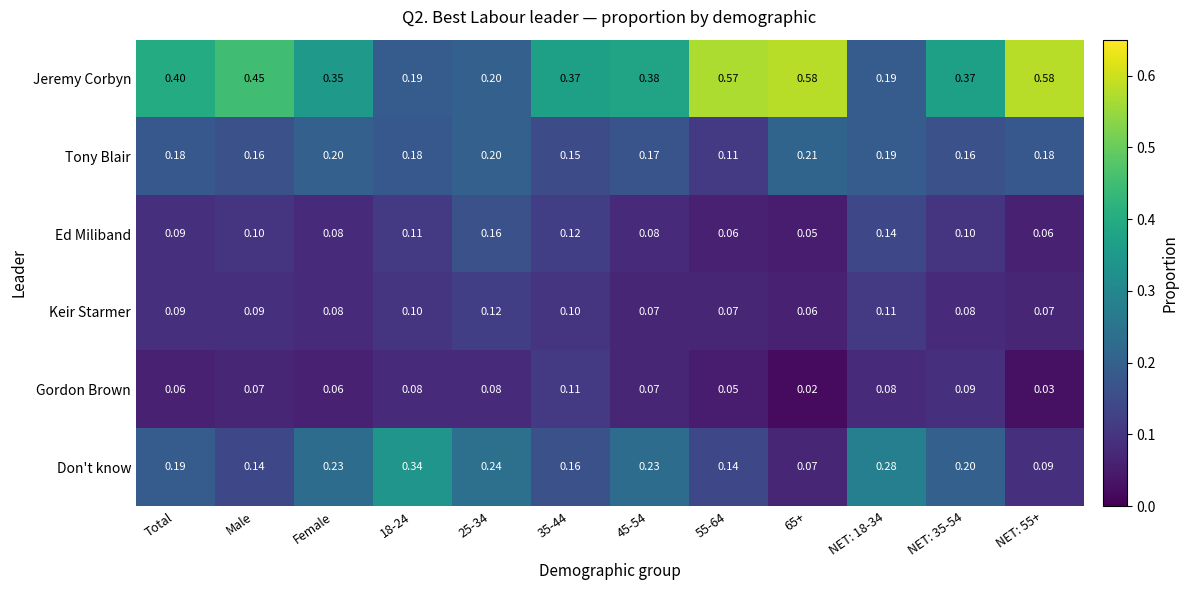

Count the number of categories in the chart.

12